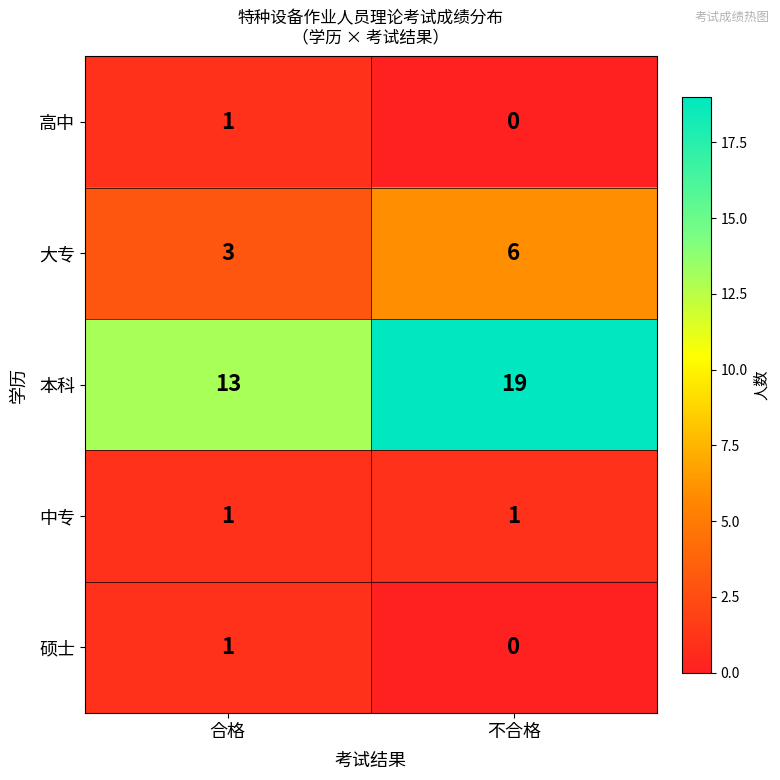

True or false: 高中 has a value of 0 at 不合格.

True